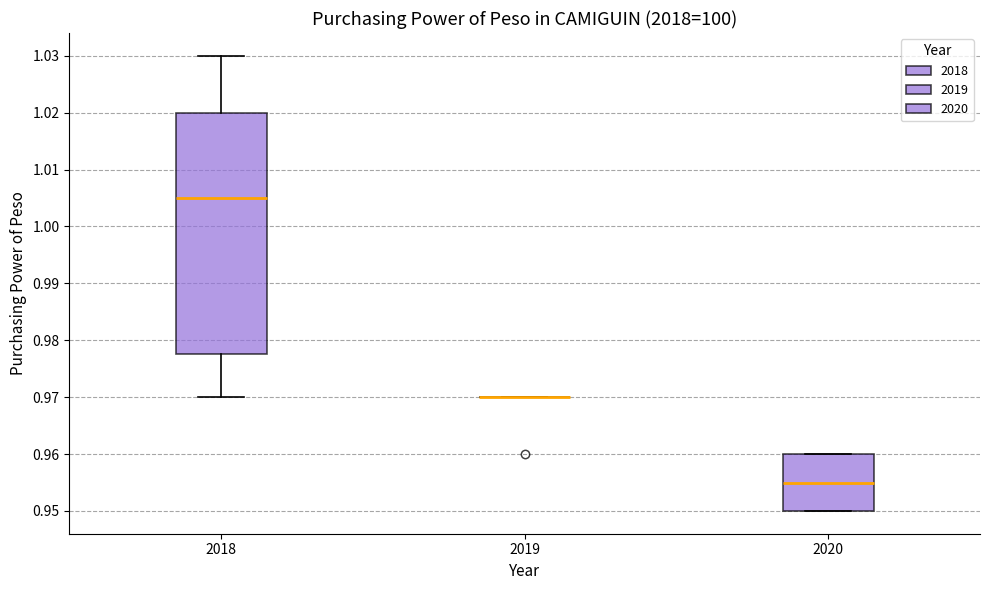

Where does the upper whisker of the box at x = 2018 end on the y-axis? The values are not printed on the chart, so give them approximately, as read against the axis.

1.030